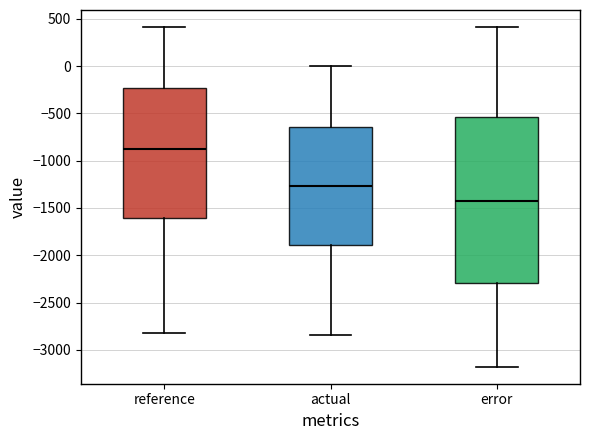

Reading left to right, read every box against the y-axis: the position of its median line, the range the box covers, and the ends of its whiskers. The values are not printed on the chart, so give them approximately, as read against the axis.

reference: median -900, box -1600 to -250, whiskers -2800 to 400
actual: median -1250, box -1900 to -650, whiskers -2850 to 0
error: median -1400, box -2300 to -550, whiskers -3200 to 400